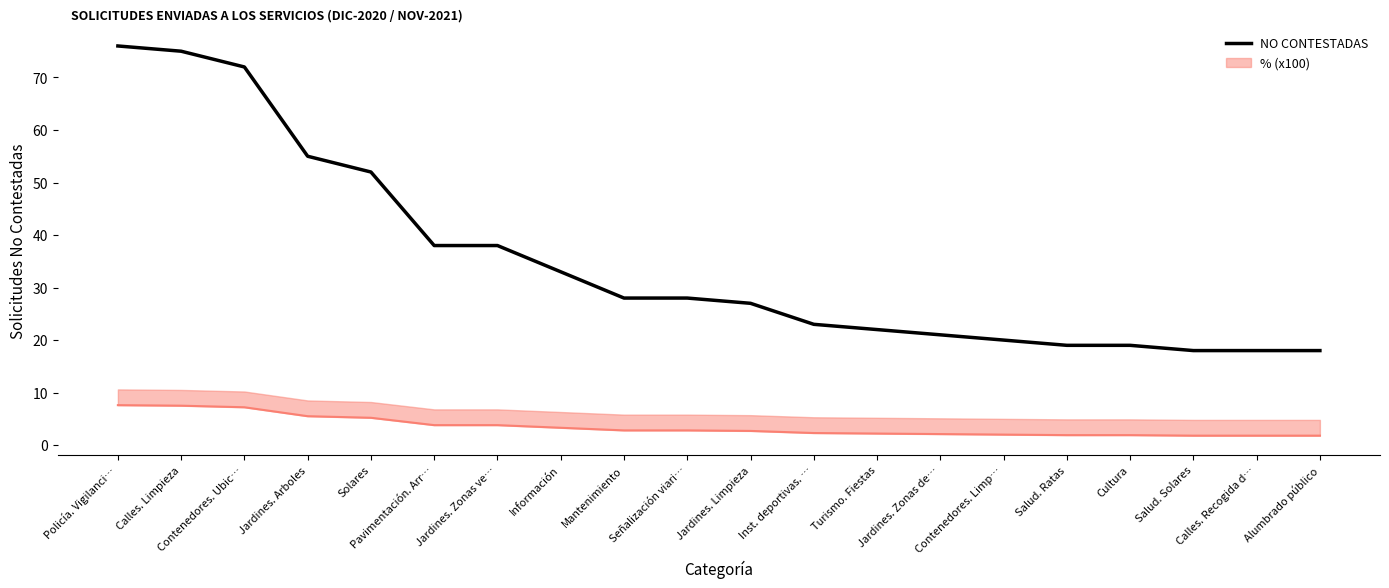

Reading left to right, extract all data points from this chart.

Policía. Vigilanci…=76	Calles. Limpieza=75	Contenedores. Ubic…=72	Jardines. Arboles=55	Solares=52	Pavimentación. Arr…=38	Jardines. Zonas ve…=38	Información=33	Mantenimiento=28	Señalización viari…=28	Jardines. Limpieza=27	Inst. deportivas. …=23	Turismo. Fiestas=22	Jardines. Zonas de…=21	Contenedores. Limp…=20	Salud. Ratas=19	Cultura=19	Salud. Solares=18	Calles. Recogida d…=18	Alumbrado público=18